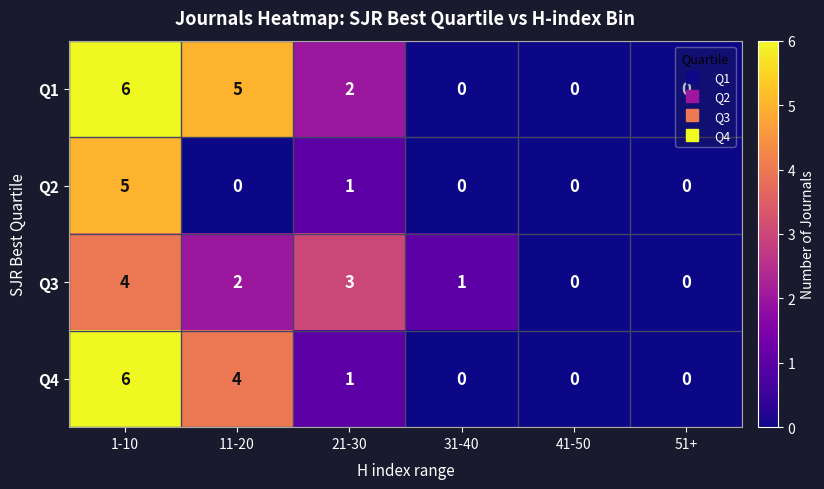

At 11-20, list the series in order from smallest to largest.

Q2, Q3, Q4, Q1